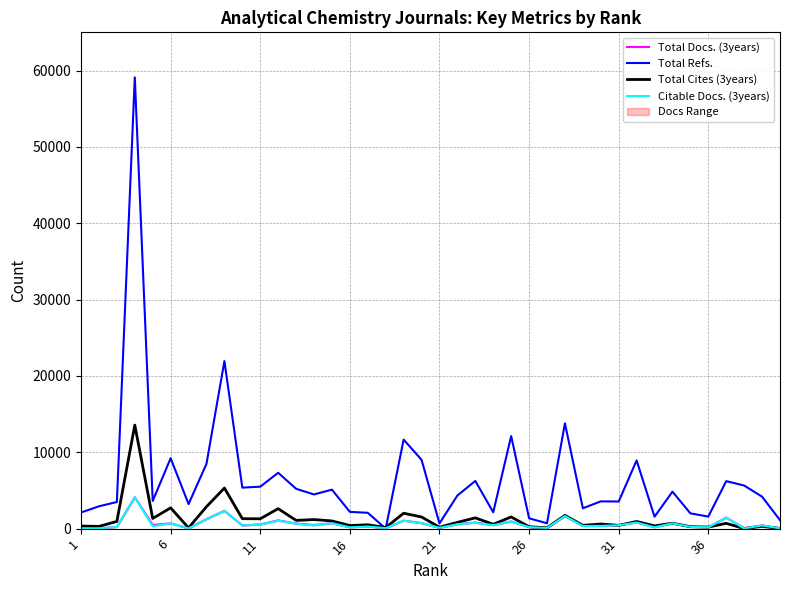

True or false: Total Refs. has more than 1 interior local peaks.

True